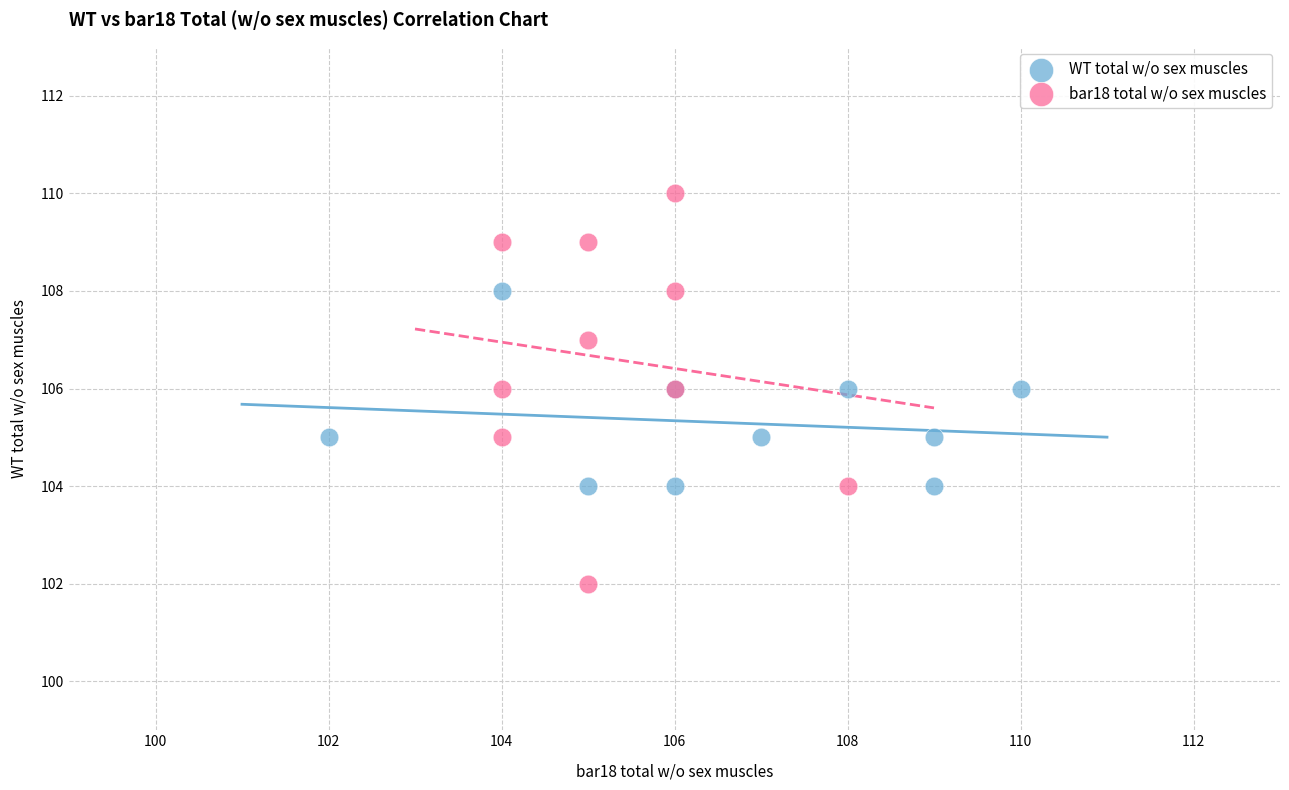

Which series contains the lowest Y value?

bar18 total w/o sex muscles